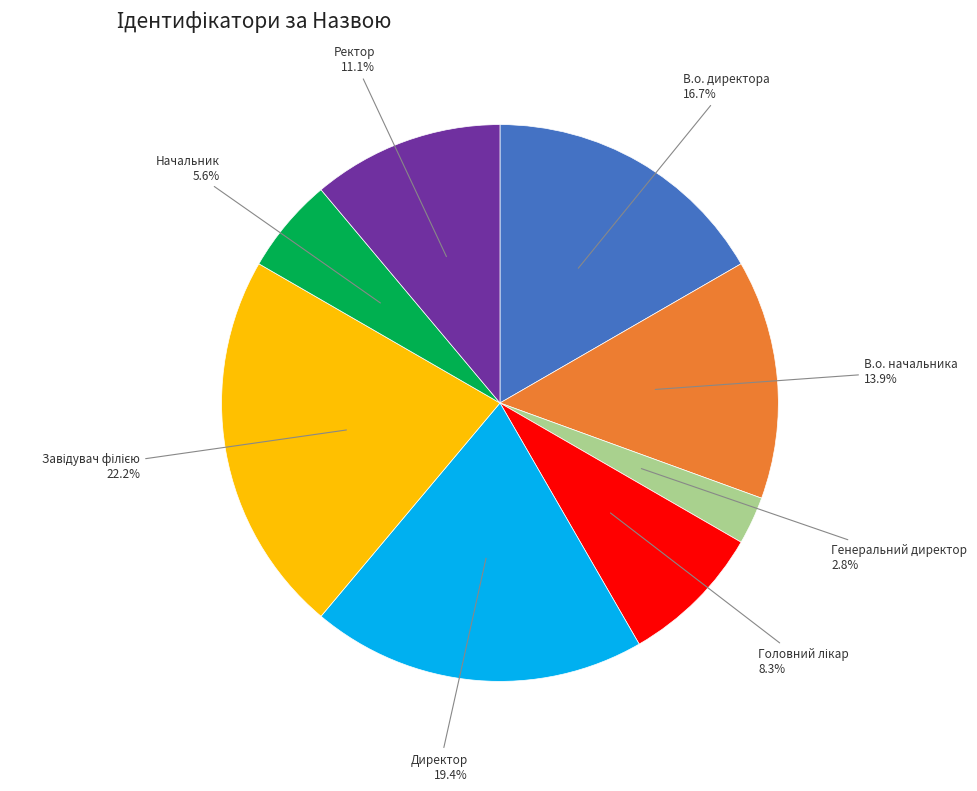

Is there a majority slice in this chart?

No